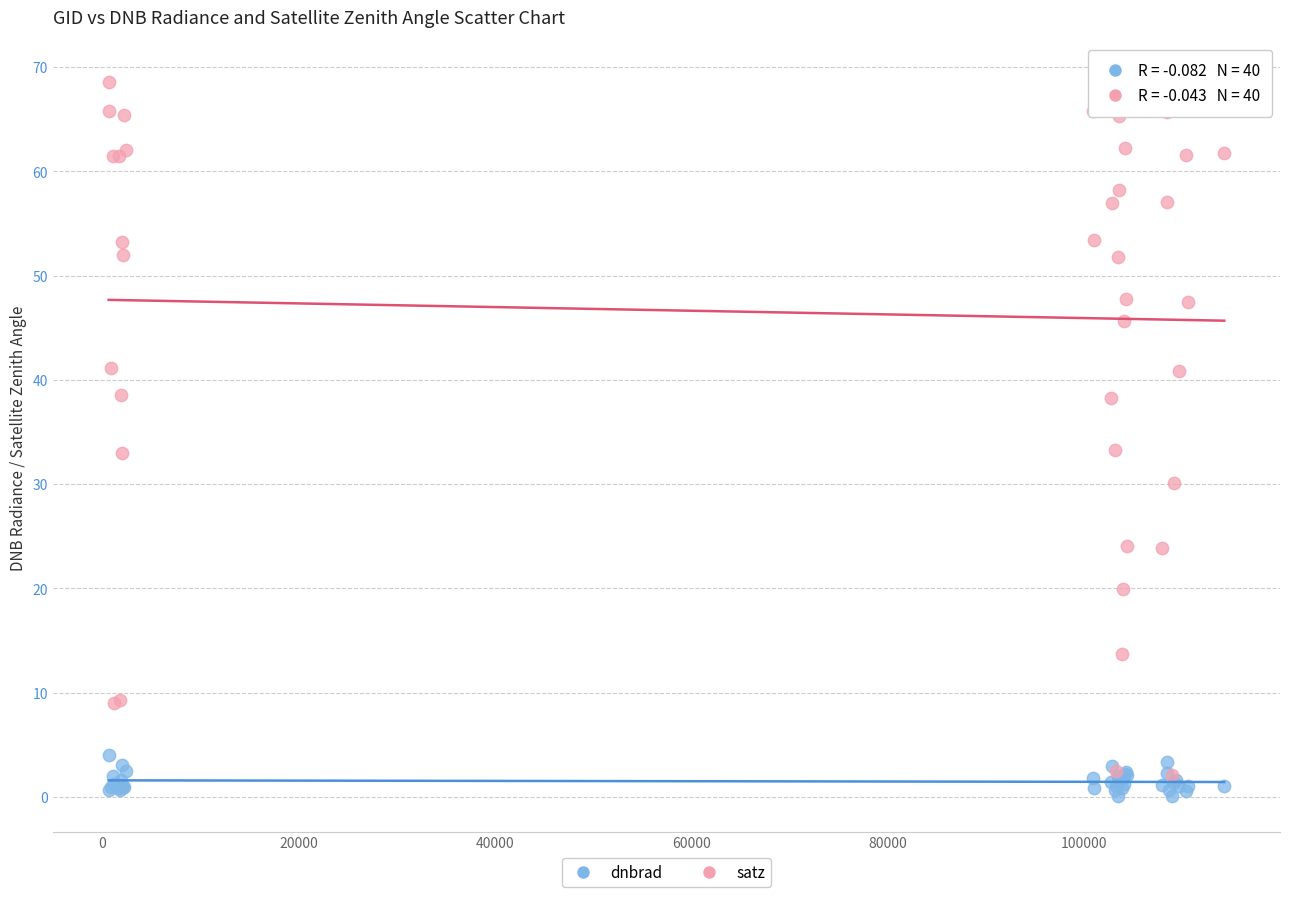

What are all the series names shown in the legend?

dnbrad, satz